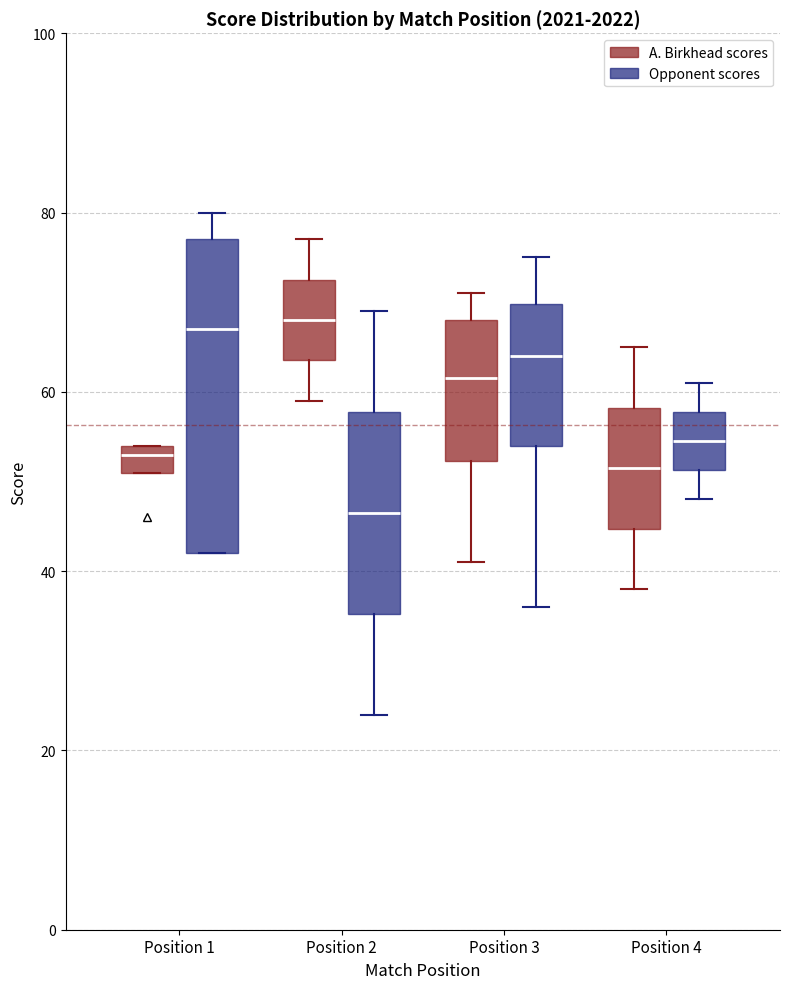

Reading left to right, read every box against the y-axis: the position of its median line, the range the box covers, and the ends of its whiskers. The values are not printed on the chart, so give them approximately, as read against the axis.

Position 1 (A. Birkhead scores): median 54 (just below the box's upper edge), box 52 to 54, whiskers 52 to 54
Position 1 (Opponent scores): median 68, box 42 to 78, whiskers 42 to 80
Position 2 (A. Birkhead scores): median 68, box 64 to 72, whiskers 60 to 78
Position 2 (Opponent scores): median 46, box 36 to 58, whiskers 24 to 70
Position 3 (A. Birkhead scores): median 62, box 52 to 68, whiskers 42 to 72
Position 3 (Opponent scores): median 64, box 54 to 70, whiskers 36 to 76
Position 4 (A. Birkhead scores): median 52, box 44 to 58, whiskers 38 to 66
Position 4 (Opponent scores): median 54, box 52 to 58, whiskers 48 to 62